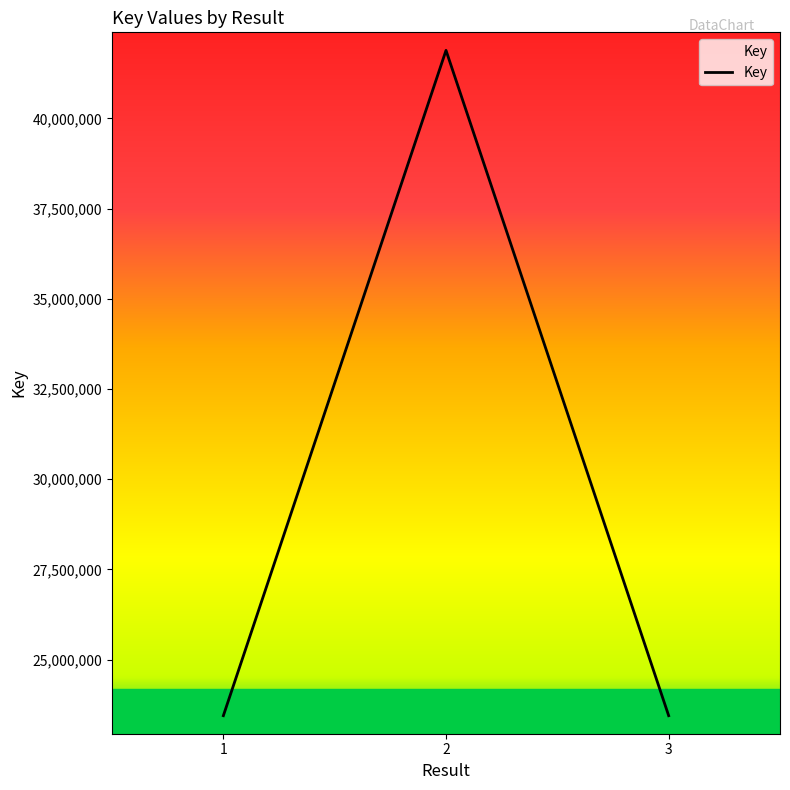

How many distinct data groups are displayed?

1